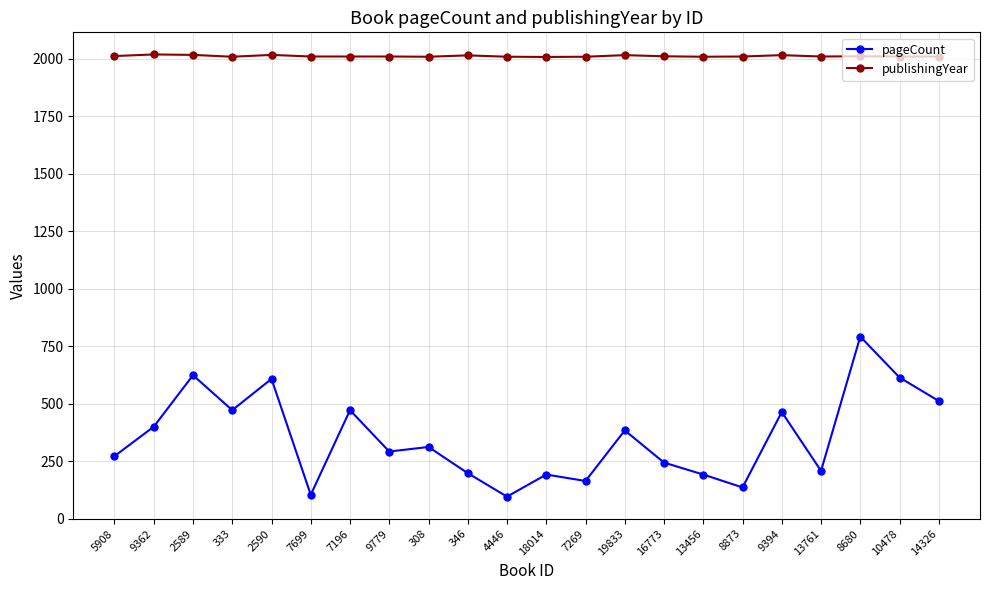

How many series are shown in this chart?

2